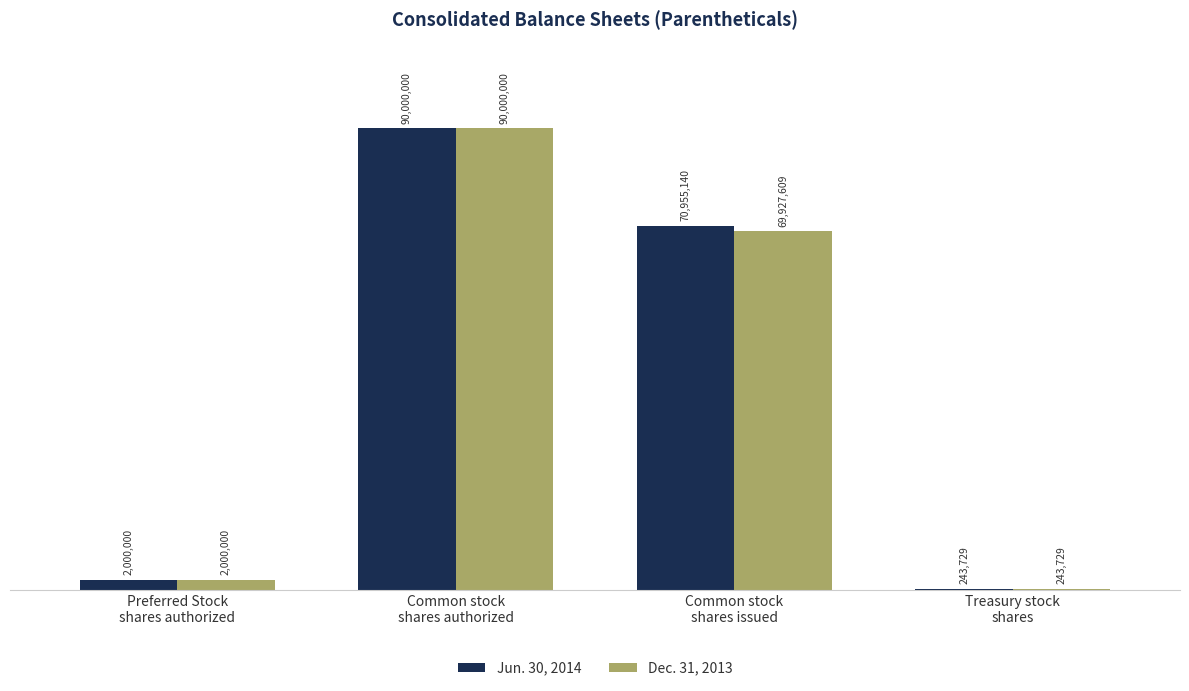

Reading left to right, list all the values displayed in this chart.

Jun. 30, 2014: 2000000	90000000	70955140	243729
Dec. 31, 2013: 2000000	90000000	69927609	243729